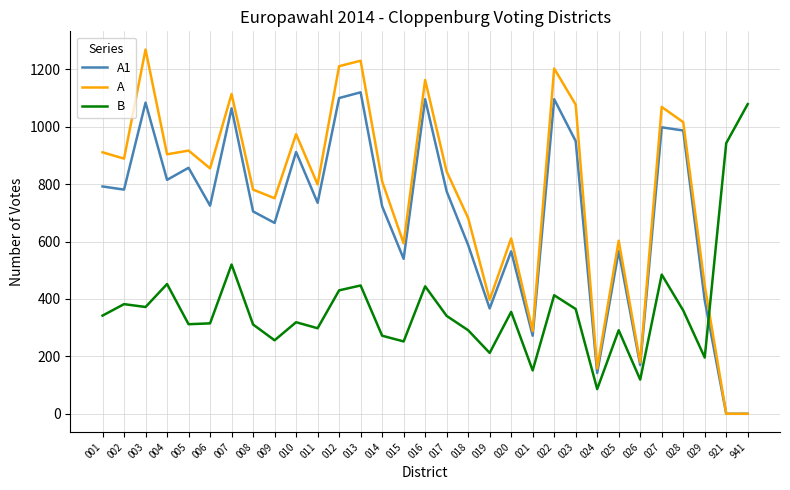

Count the number of data series in this chart.

3